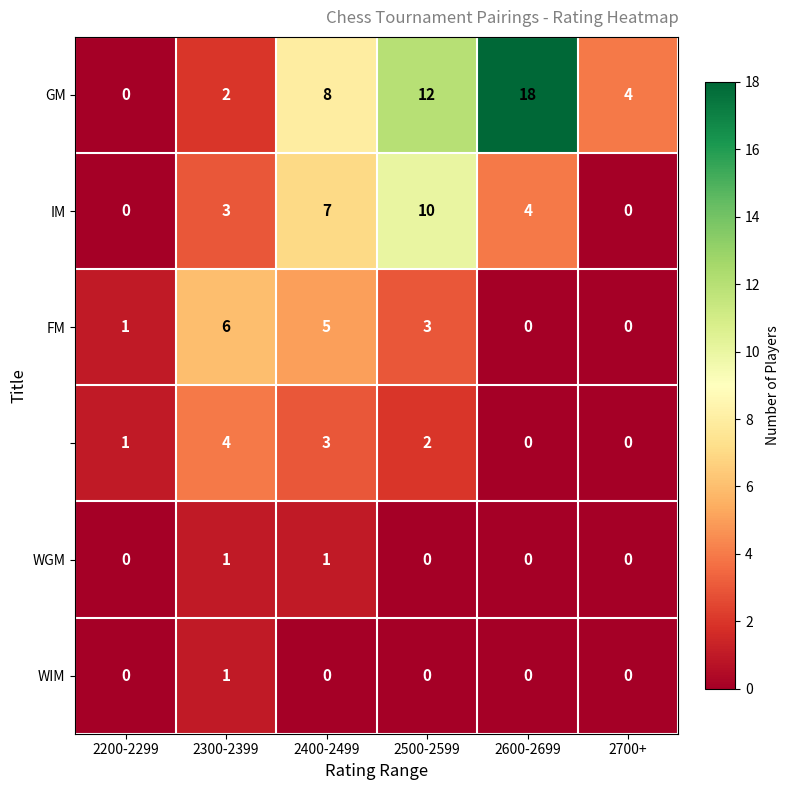

Which label corresponds to the largest value in the chart?

2600-2699